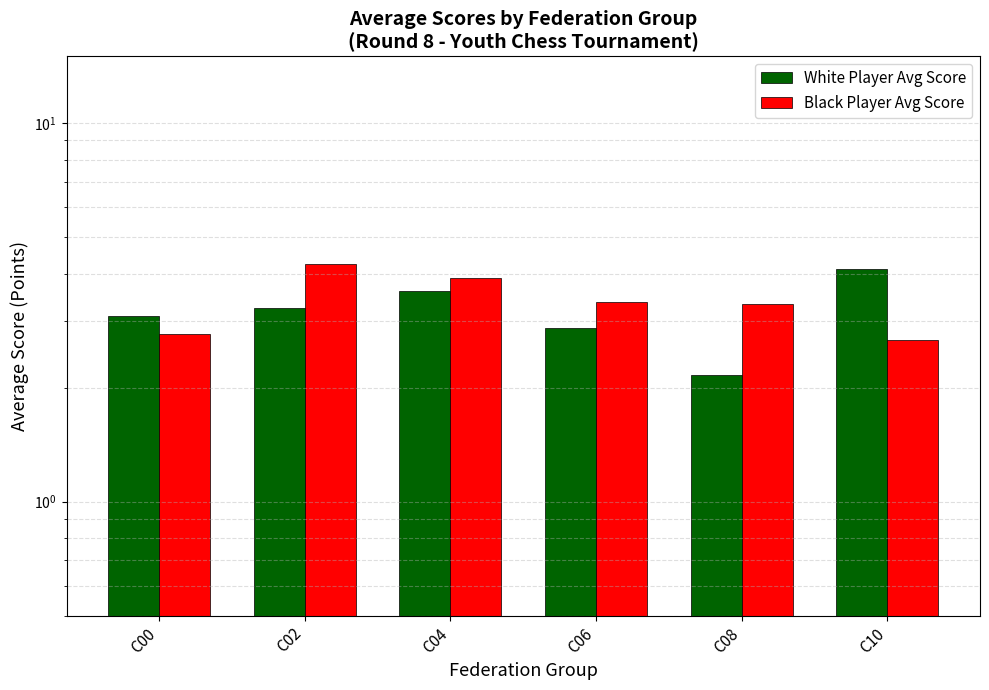

How many Black Player Avg Score values are between 2 and 3?

2